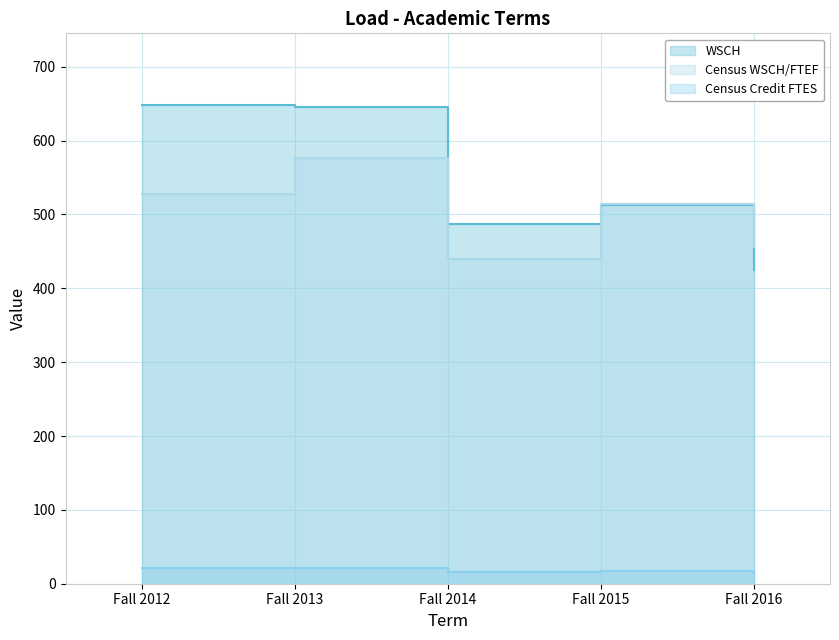

What is the greatest value displayed?

648.0